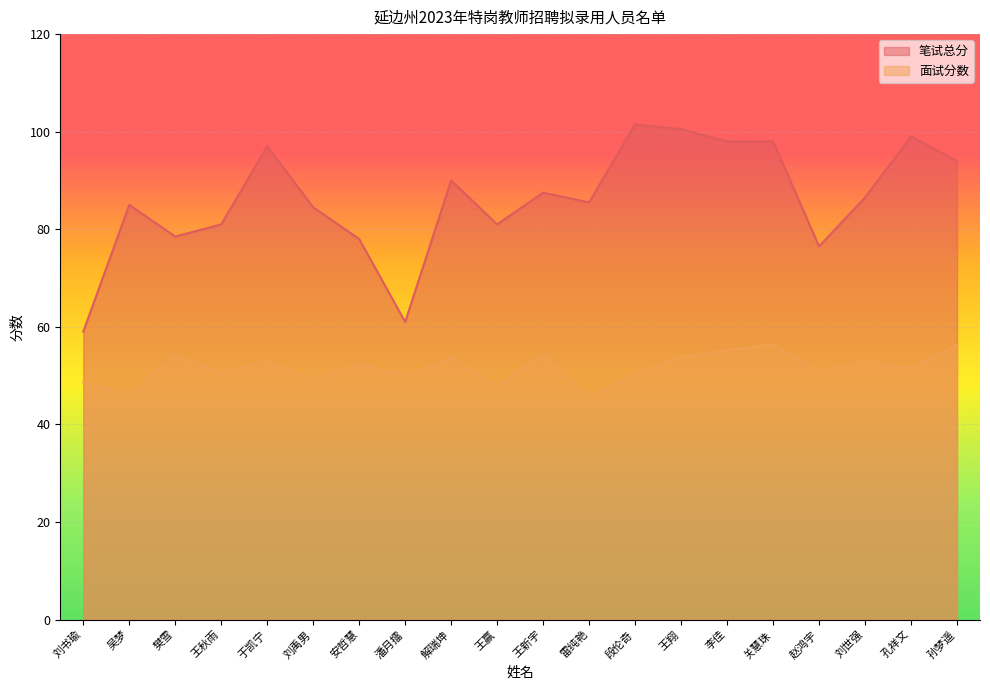

Does the chart display data point markers on the line(s)?

No